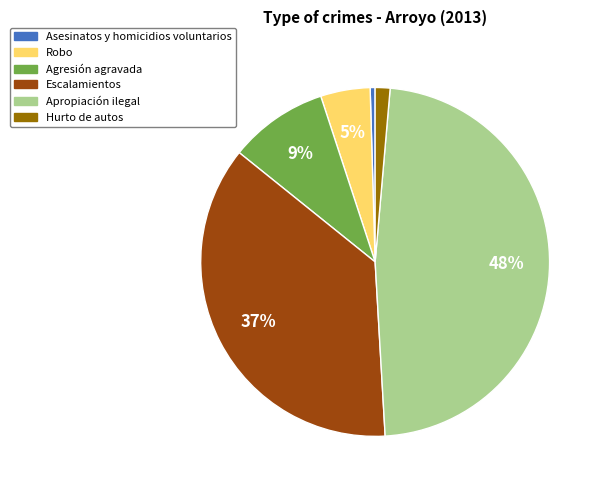

Rank the categories by value from lowest to highest.

Asesinatos y homicidios voluntarios, Hurto de autos, Robo, Agresión agravada, Escalamientos, Apropiación ilegal